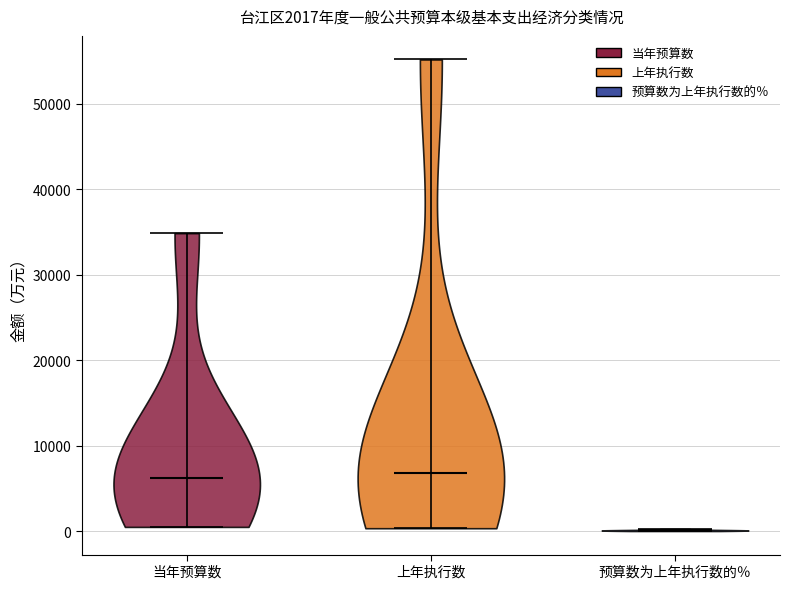

Which violin has the lowest median line?

预算数为上年执行数的％